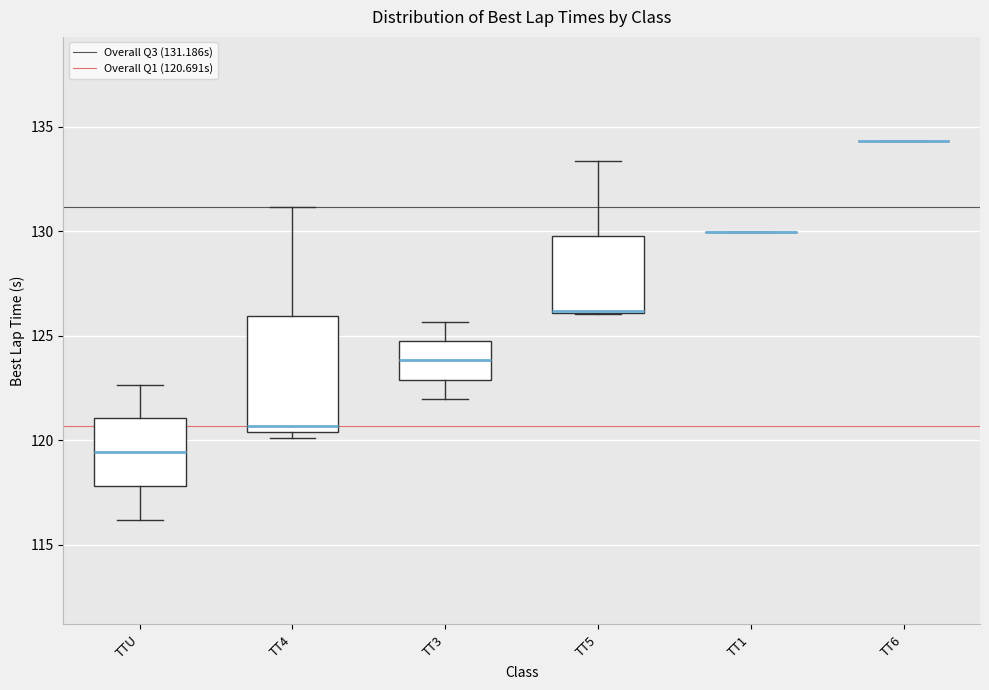

Reading left to right, transcribe this box plot: for each box, give where its median line is, the range the box spans, and where its two whiskers end, as read against the y-axis. The values are not printed on the chart, so give them approximately, as read against the axis.

TTU: median 119.5, box 118.0 to 121.0, whiskers 116.0 to 122.5
TT4: median 120.5 (just above the box's lower edge), box 120.5 to 126.0, whiskers 120.0 to 131.0
TT3: median 124.0, box 123.0 to 125.0, whiskers 122.0 to 125.5
TT5: median 126.0 (drawn on the box's lower edge), box 126.0 to 130.0, whiskers 126.0 to 133.5
TT1: box collapsed to a line at 130.0, whiskers 130.0 to 130.0
TT6: box collapsed to a line at 134.5, whiskers 134.5 to 134.5